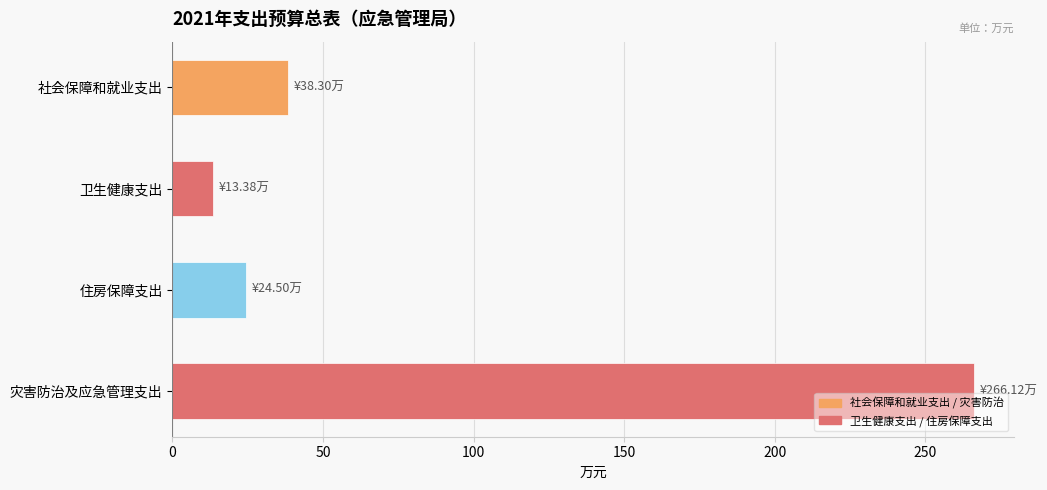

What is the value of the 1st bar from the top?

38.3